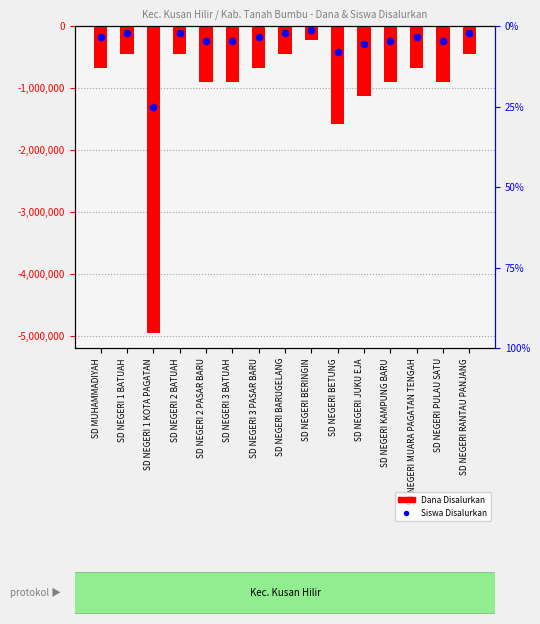

Which series has the largest total across all categories?

Siswa Disalurkan